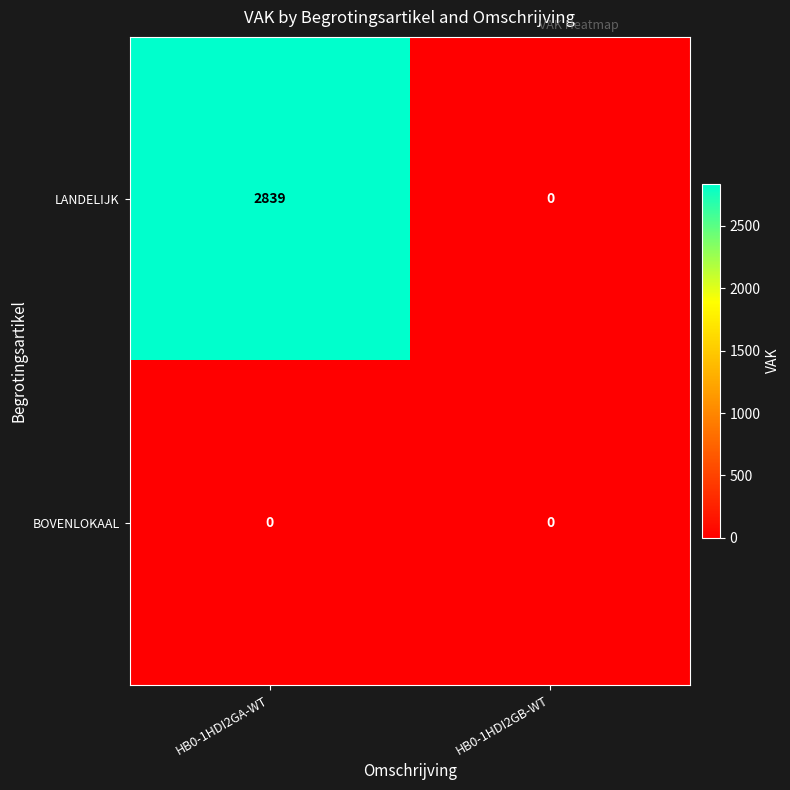

List the series in order of their overall mean, highest first.

LANDELIJK, BOVENLOKAAL